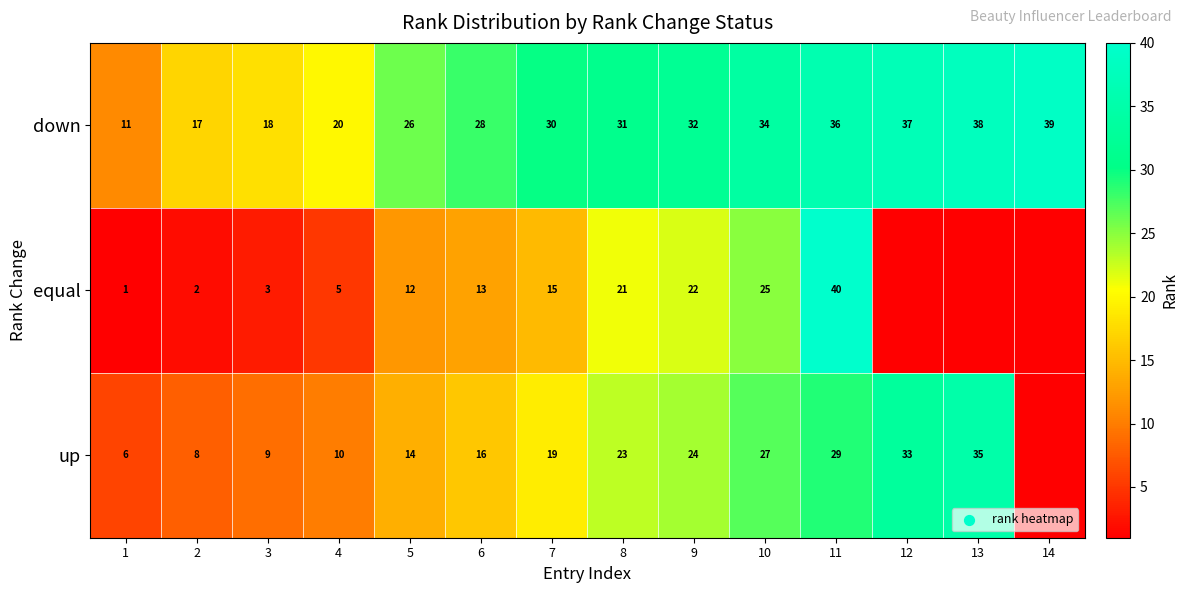

At which label is down closest to 25?

5